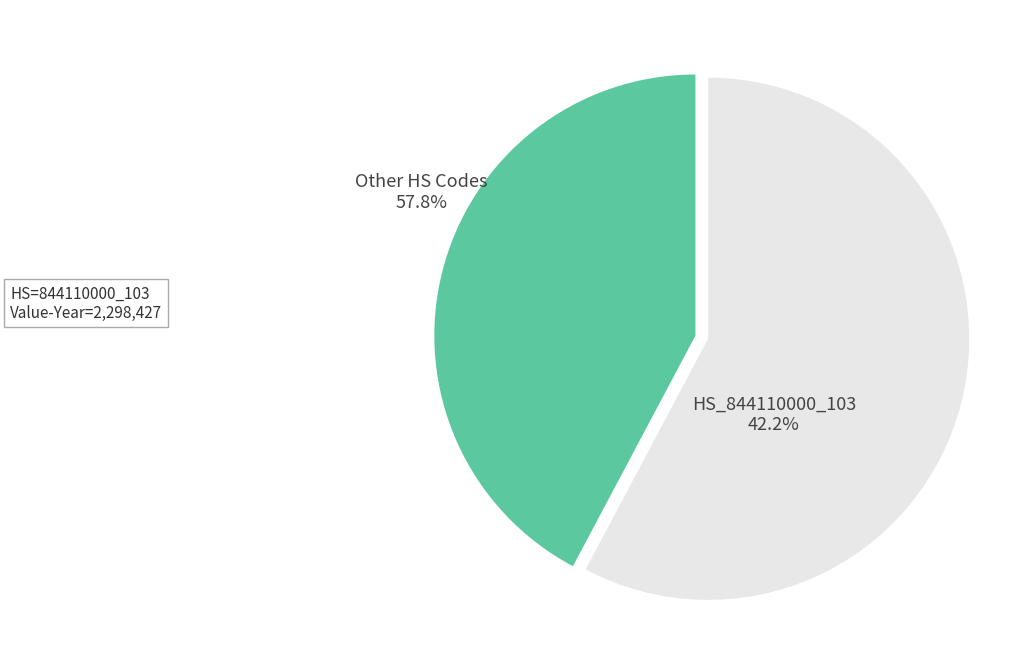

Is there any slice that represents more than half of the pie?

Yes